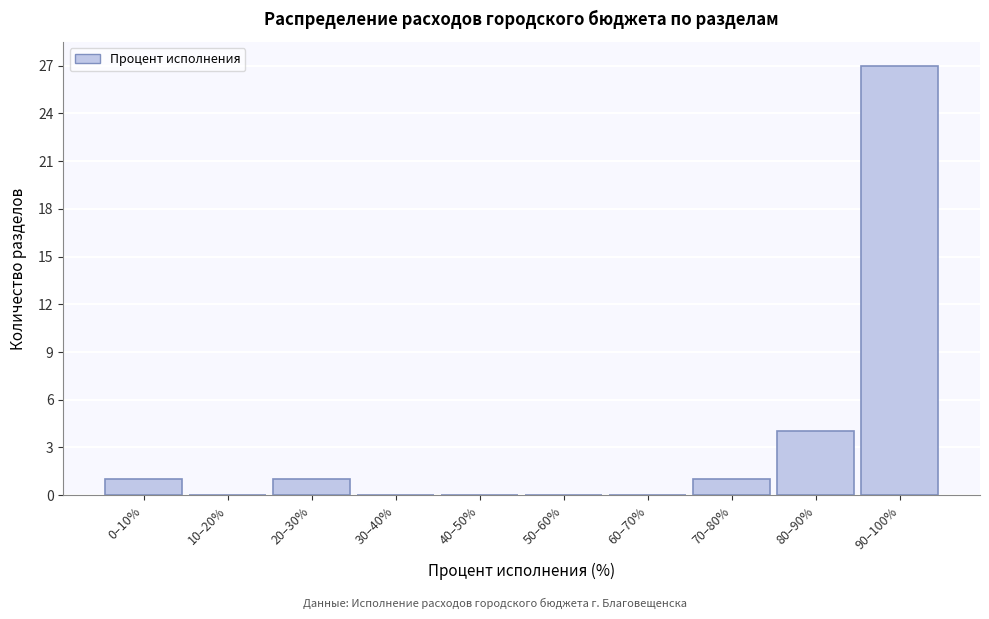

Reading left to right, extract all data points from this chart.

0–10%=1	10–20%=0	20–30%=1	30–40%=0	40–50%=0	50–60%=0	60–70%=0	70–80%=1	80–90%=4	90–100%=27